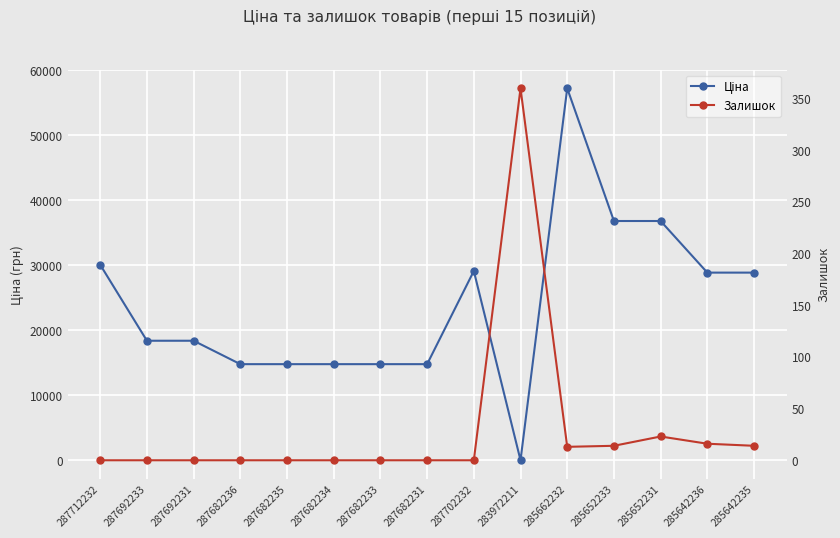

At which category does the chart reach its peak across all series?

285662232